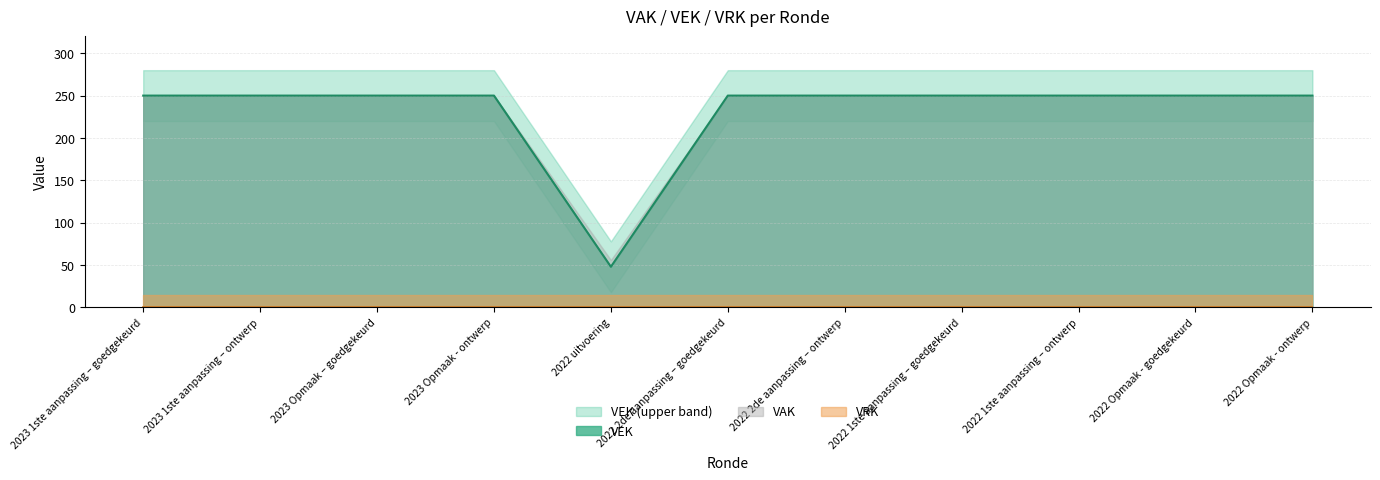

What position from the left is 2023 Opmaak - ontwerp?

4